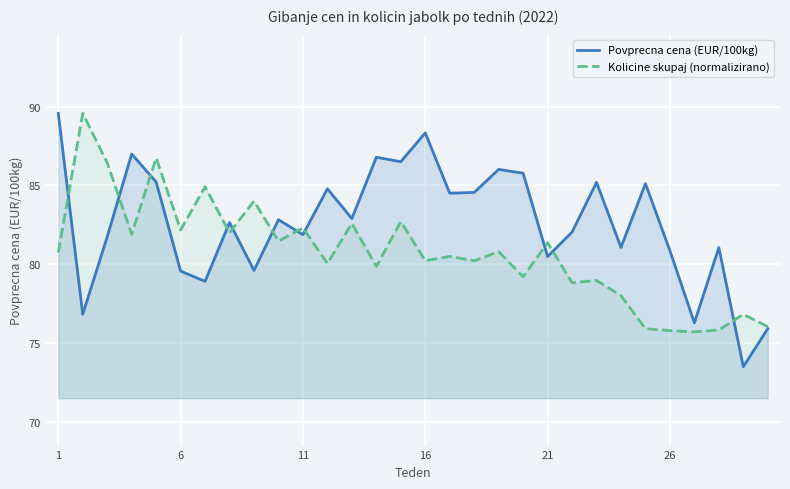

Count the number of data series in this chart.

2